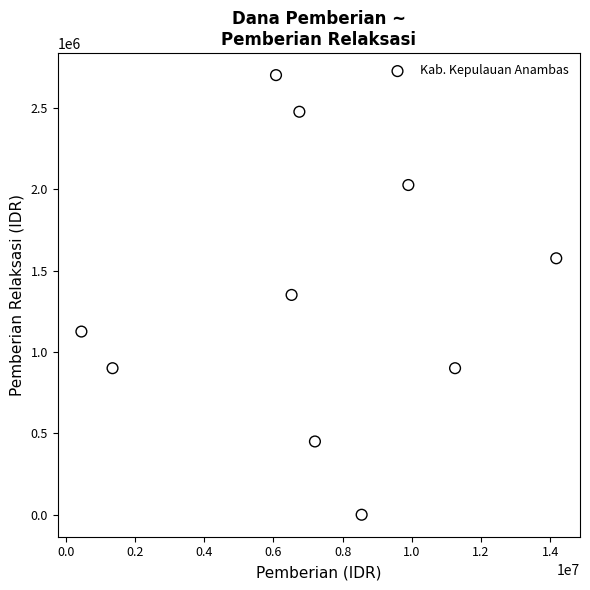

What is the range of X values (max minus min)?

13725000